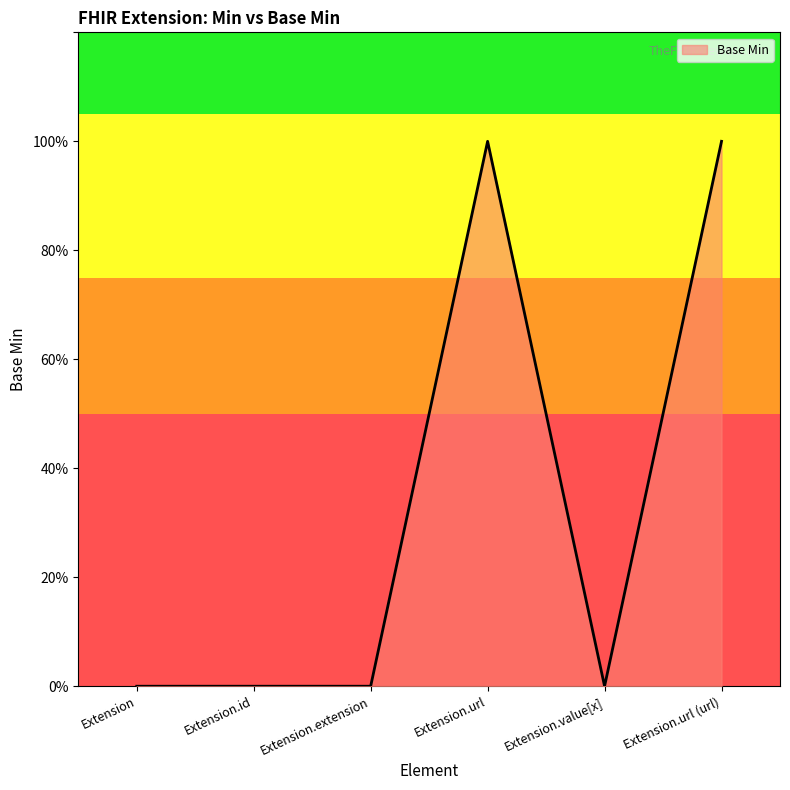

Rank the categories by value from highest to lowest.

Extension.url, Extension.url (url), Extension, Extension.id, Extension.extension, Extension.value[x]